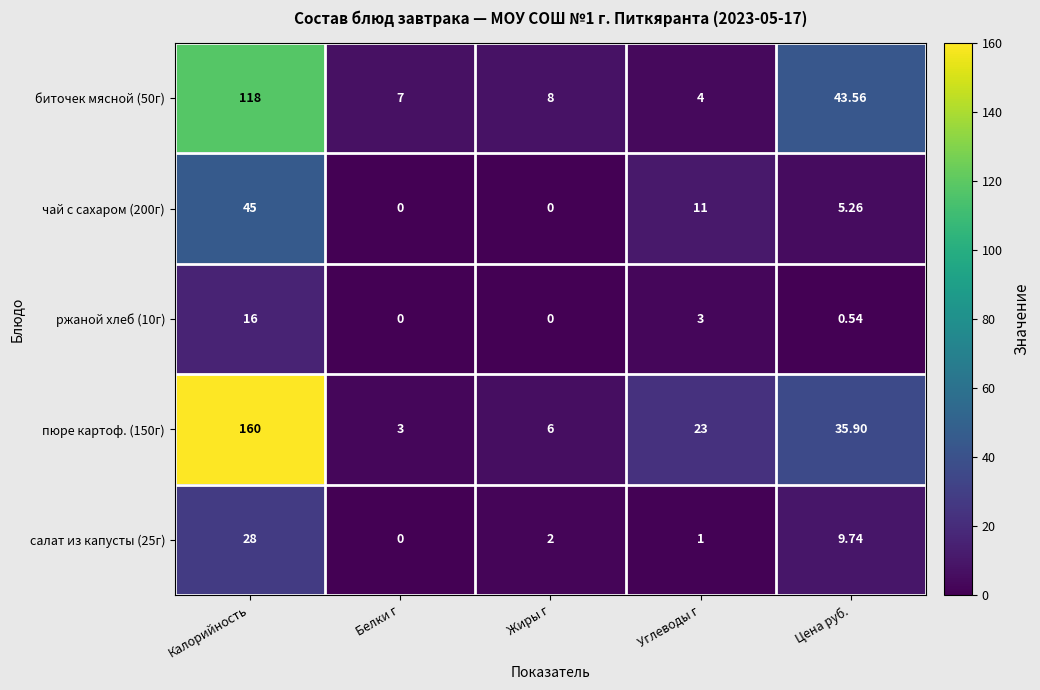

Is the value of салат из капусты (25г) at Жиры г greater than the value of пюре картоф. (150г) at Белки г?

No